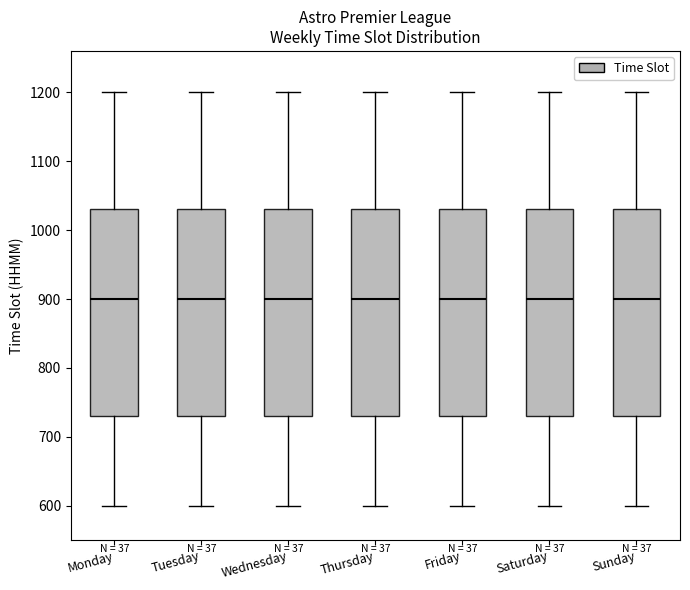

Reading left to right, read every box against the y-axis: the position of its median line, the range the box covers, and the ends of its whiskers. The values are not printed on the chart, so give them approximately, as read against the axis.

Monday: median 900, box 730 to 1030, whiskers 600 to 1200
Tuesday: median 900, box 730 to 1030, whiskers 600 to 1200
Wednesday: median 900, box 730 to 1030, whiskers 600 to 1200
Thursday: median 900, box 730 to 1030, whiskers 600 to 1200
Friday: median 900, box 730 to 1030, whiskers 600 to 1200
Saturday: median 900, box 730 to 1030, whiskers 600 to 1200
Sunday: median 900, box 730 to 1030, whiskers 600 to 1200